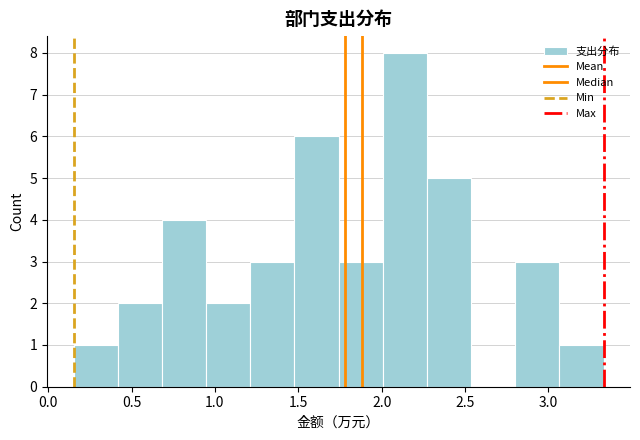

Reading left to right, transcribe this chart: for each bar, give the range it covers on the x-axis and its height. Neither the bar edges nor the heights are printed on the chart, so give them approximately, as read against the axes.

0.15 to 0.40: 1
0.40 to 0.70: 2
0.70 to 0.95: 4
0.95 to 1.20: 2
1.20 to 1.50: 3
1.50 to 1.75: 6
1.75 to 2.00: 3
2.00 to 2.25: 8
2.25 to 2.55: 5
2.55 to 2.80: 0
2.80 to 3.05: 3
3.05 to 3.35: 1